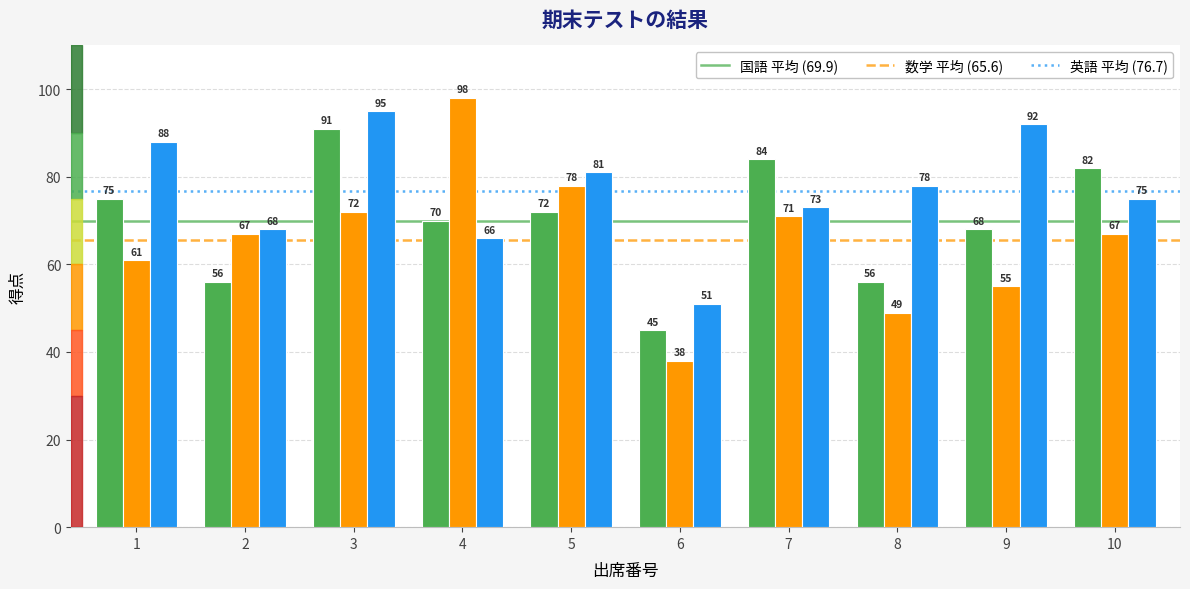

At which category does the chart reach its peak across all series?

4